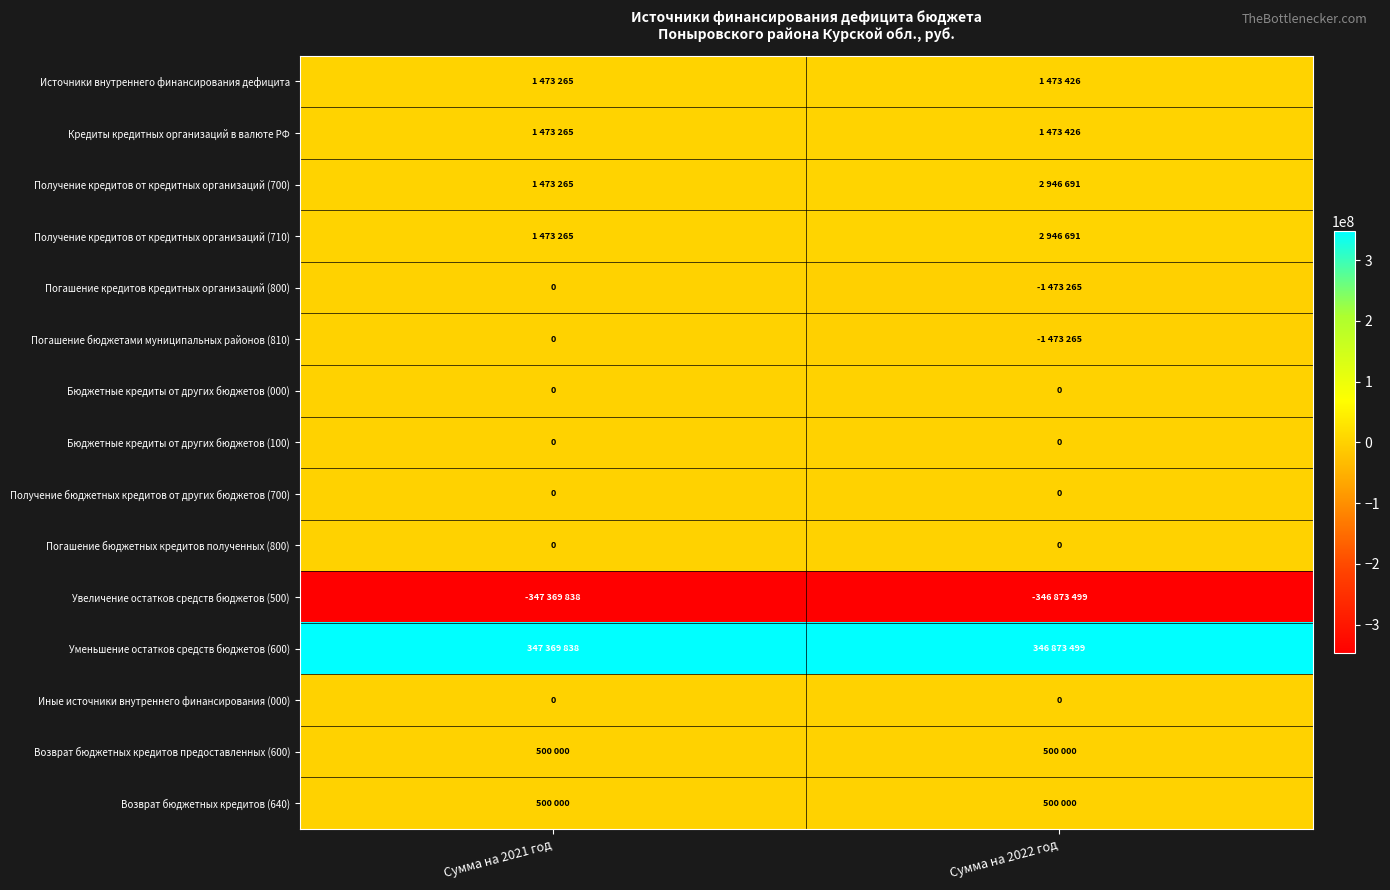

The value of Погашение кредитов кредитных организаций (800) at Сумма на 2022 год is -1932458. True or false?

False